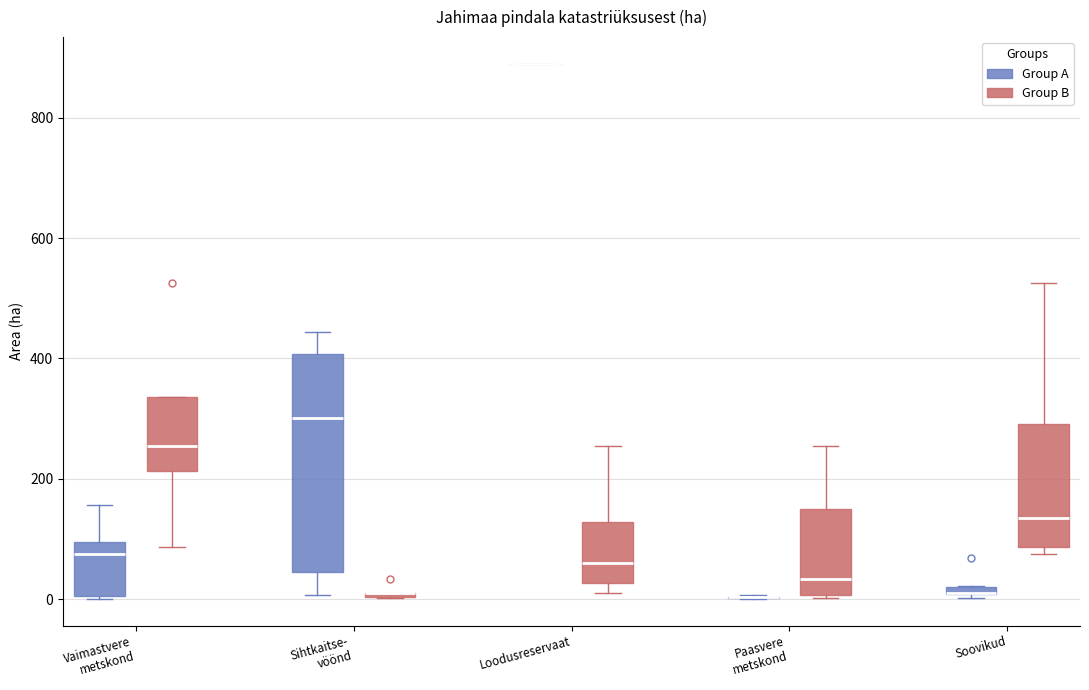

Which box is the tallest, from its lower edge to its upper edge?

Sihtkaitse- vöönd (Group A)